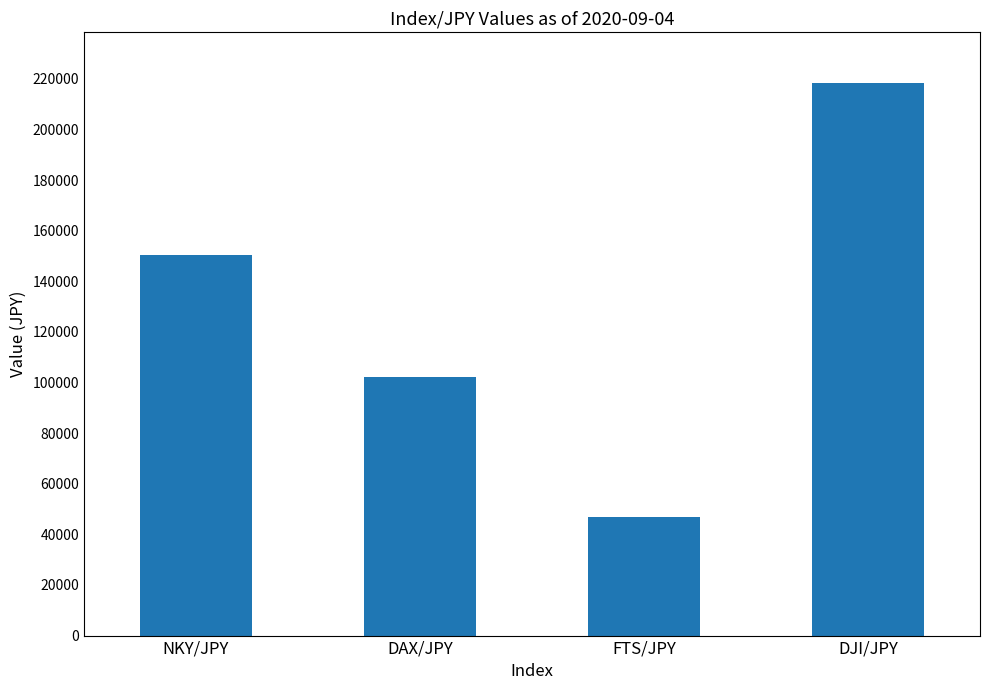

Which has a higher value, FTS/JPY or DJI/JPY?

DJI/JPY